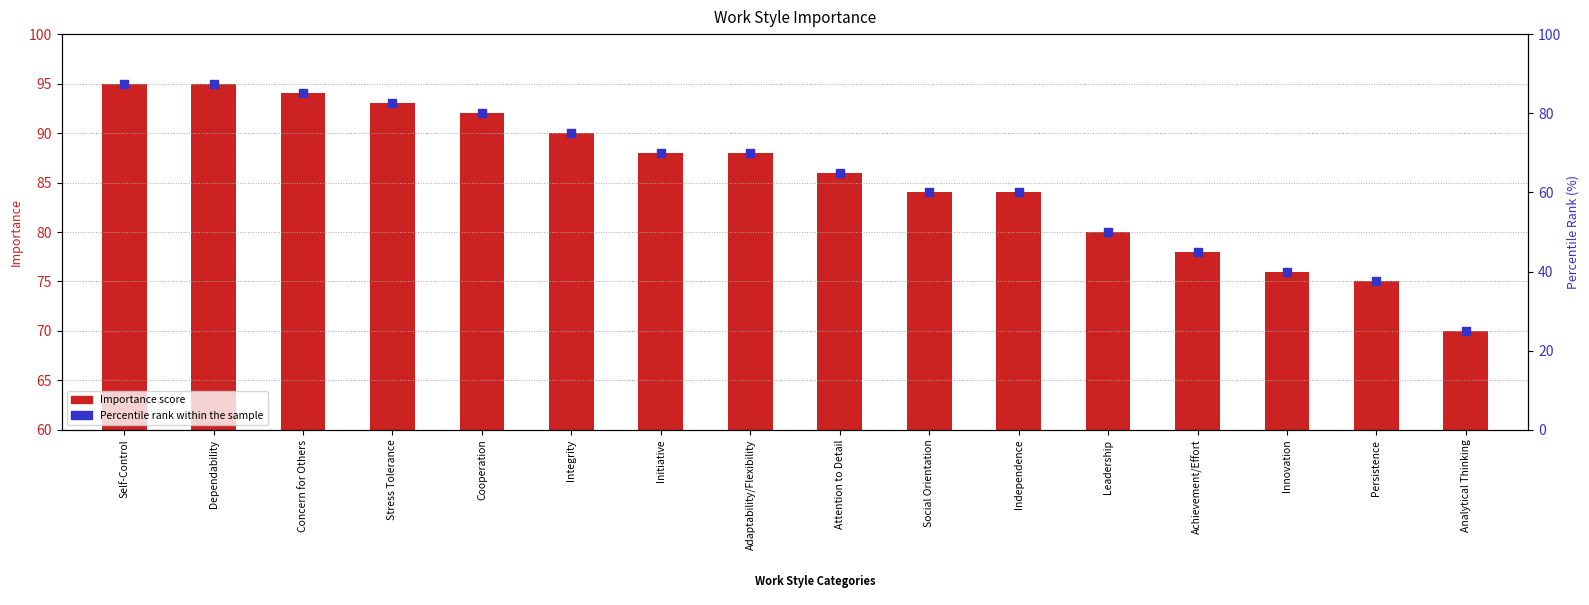

What is the total value across all series at Integrity?

165.0